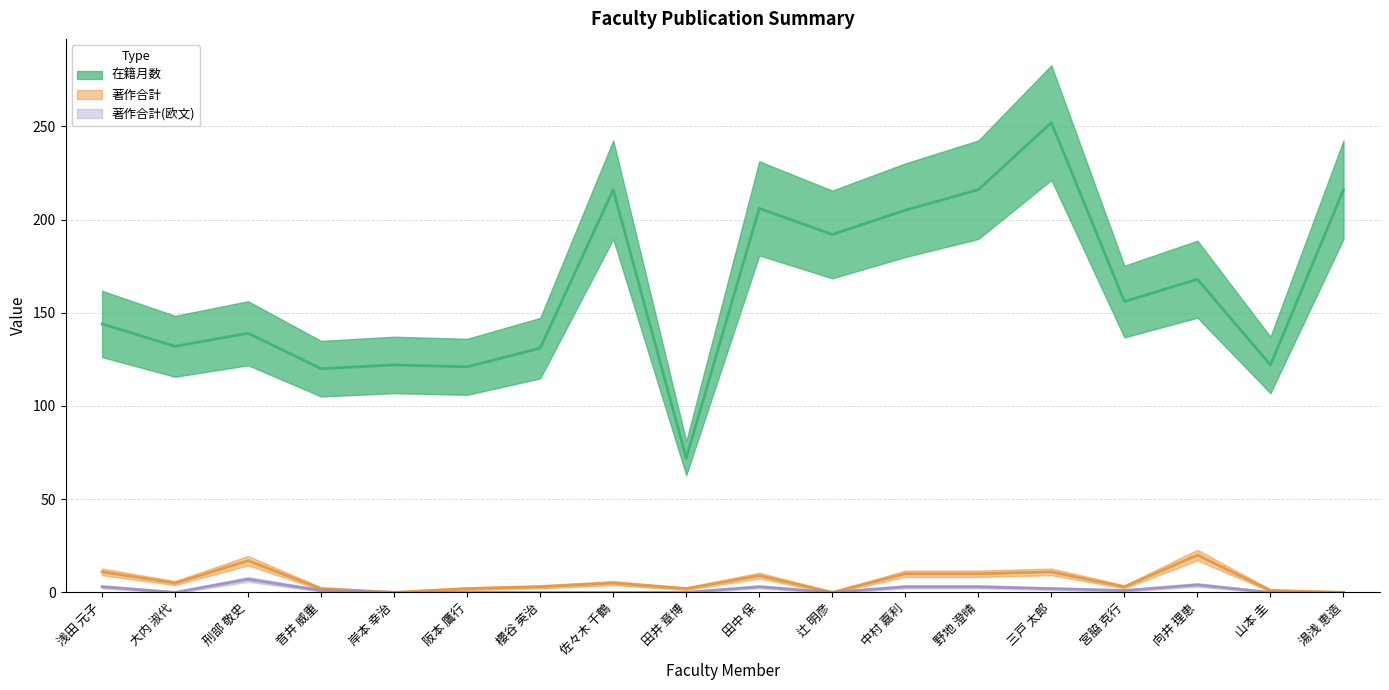

Is this an area chart (filled region under the line)?

No